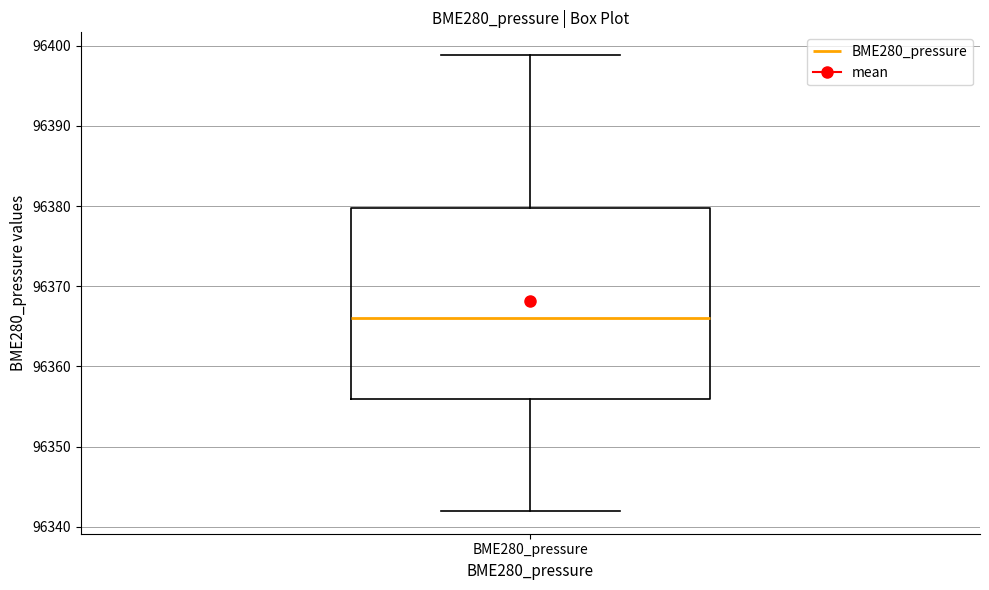

Transcribe this box plot: give where the median line is, the range the box spans, and where the two whiskers end, as read against the y-axis. The values are not printed on the chart, so give them approximately, as read against the axis.

median 96366, box 96356 to 96380, whiskers 96342 to 96399